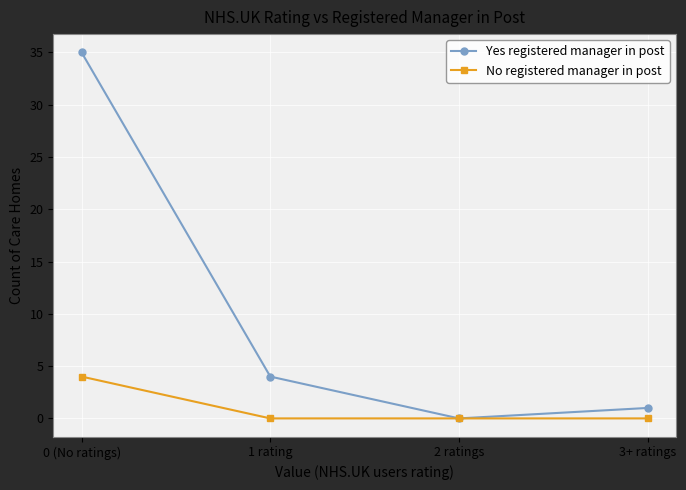

Is it true that No registered manager in post equals 0 at 3+ ratings?

True